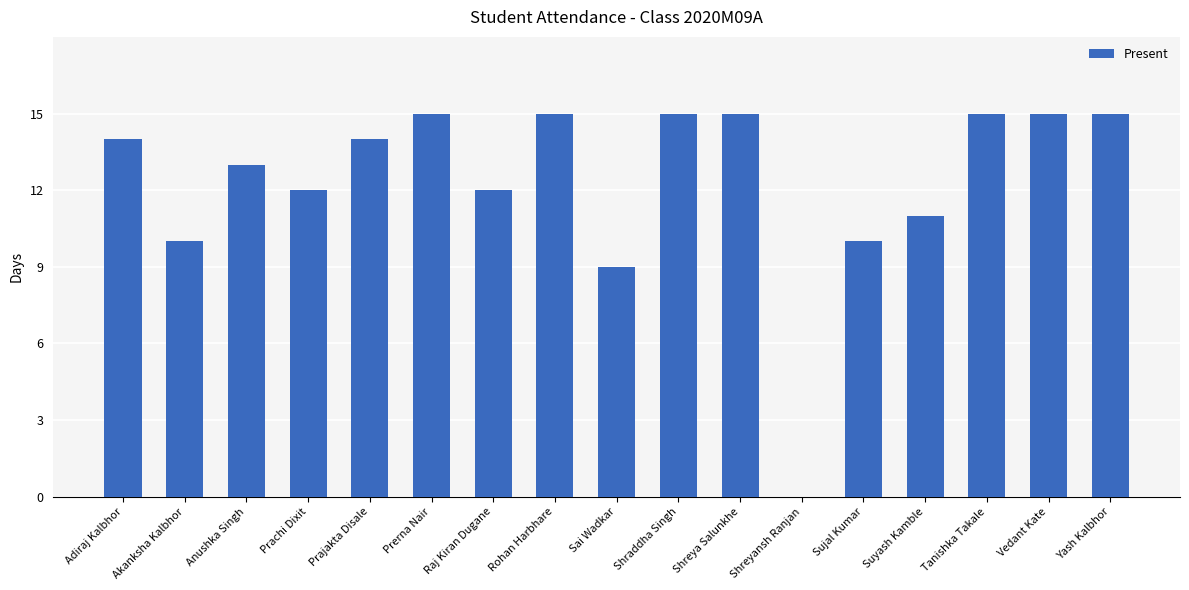

The value at Shreyansh Ranjan is 10. True or false?

False